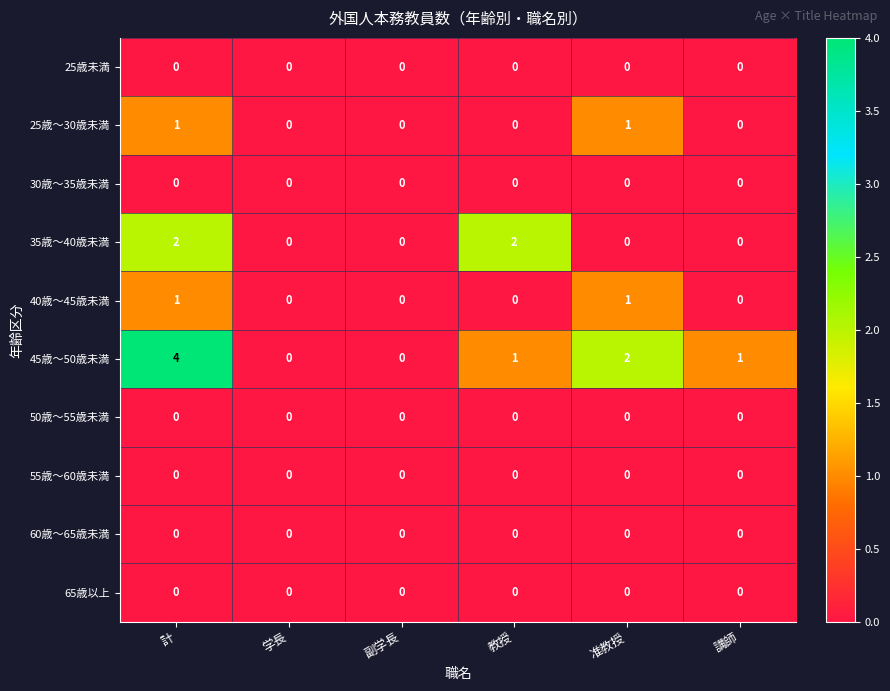

True or false: 55歳～60歳未満 has a value of 0 at 計.

True